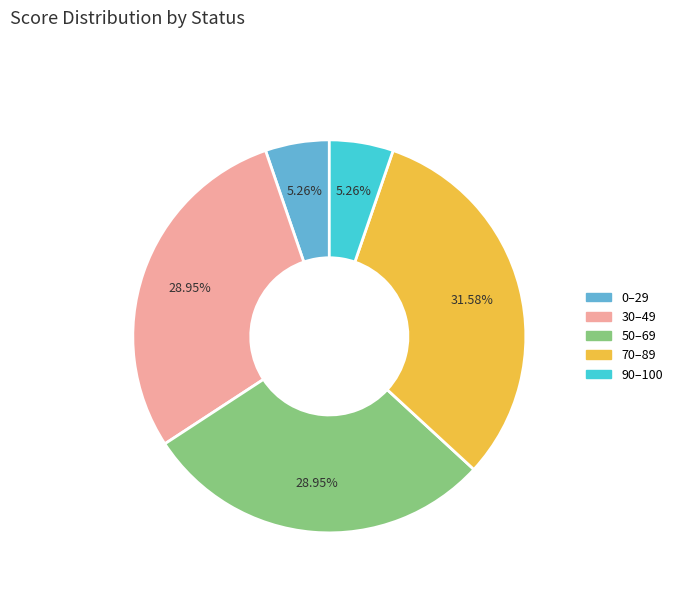

Does any single category account for the majority?

No